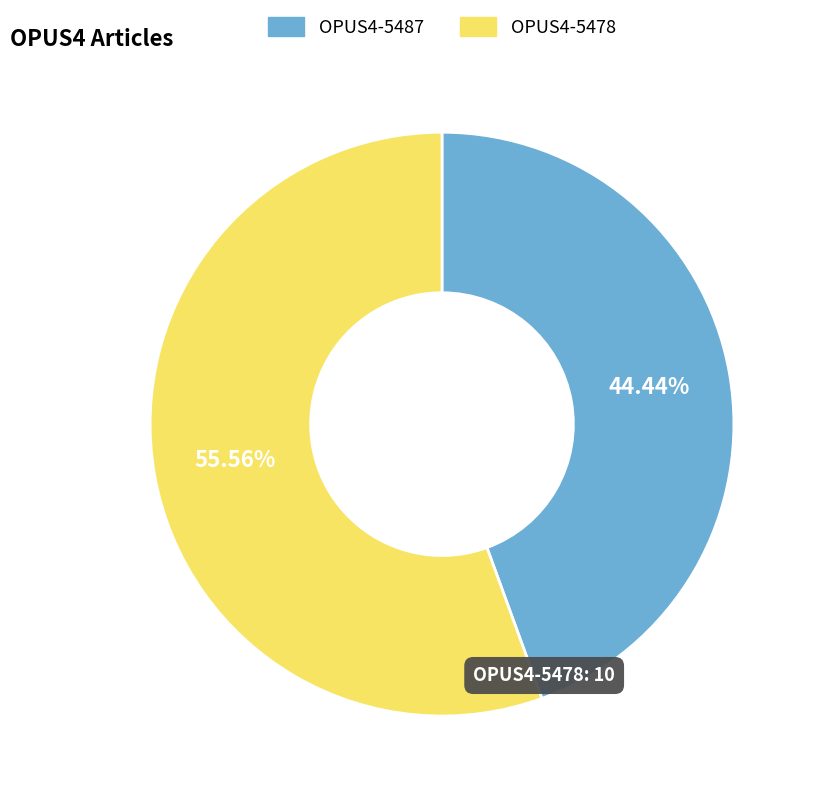

Count the number of slices in the pie.

2